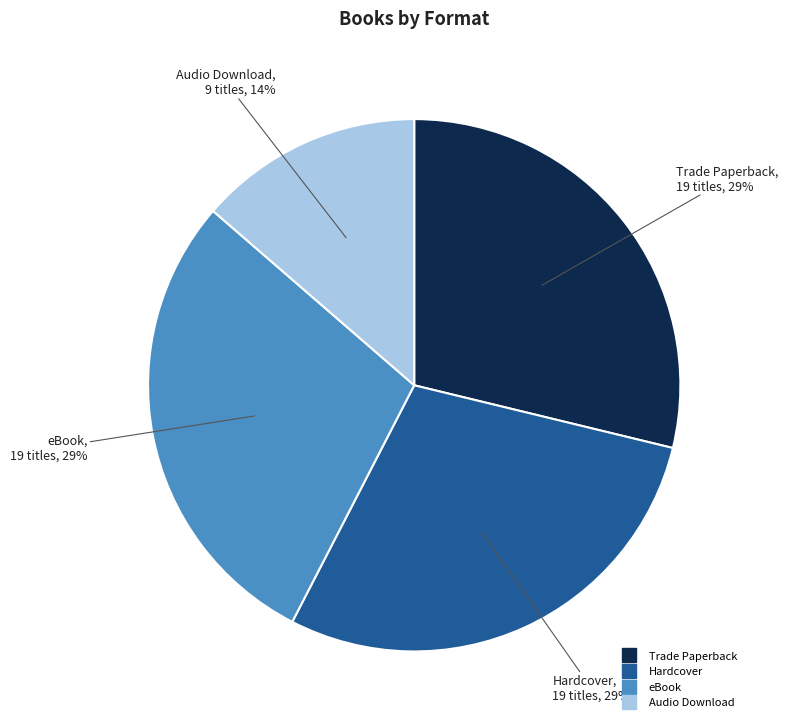

Is it true that Trade Paperback is 29% of the pie?

True